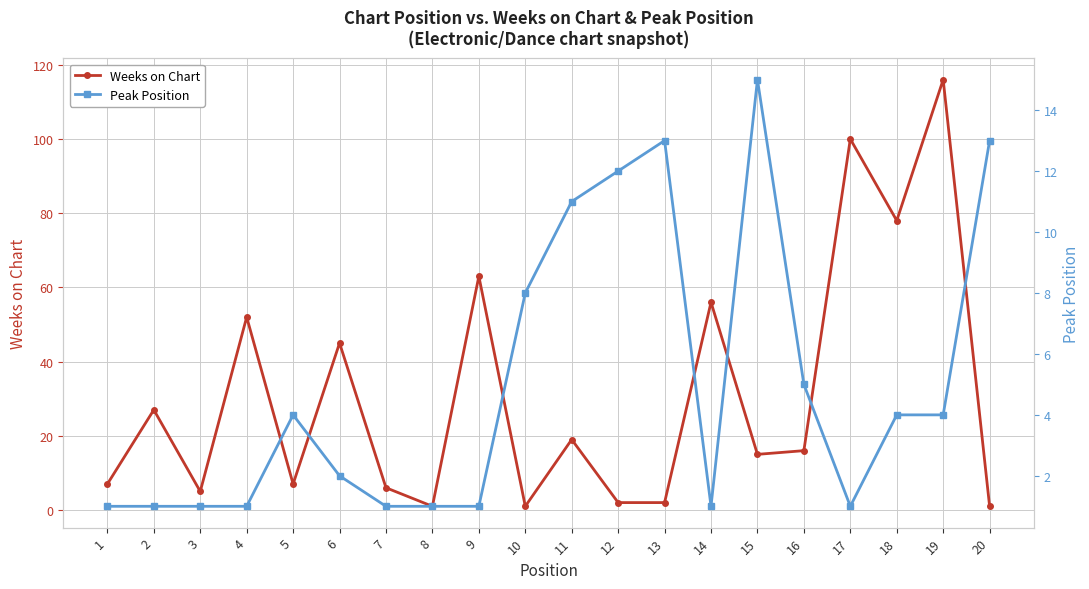

At which category does Weeks on Chart reach its first local peak?

2